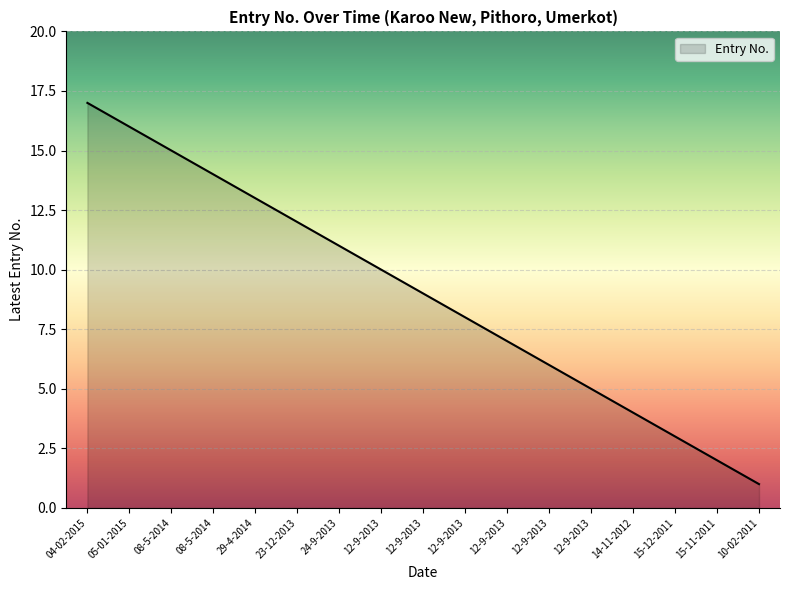

At which category does the chart reach its peak across all series?

04-02-2015